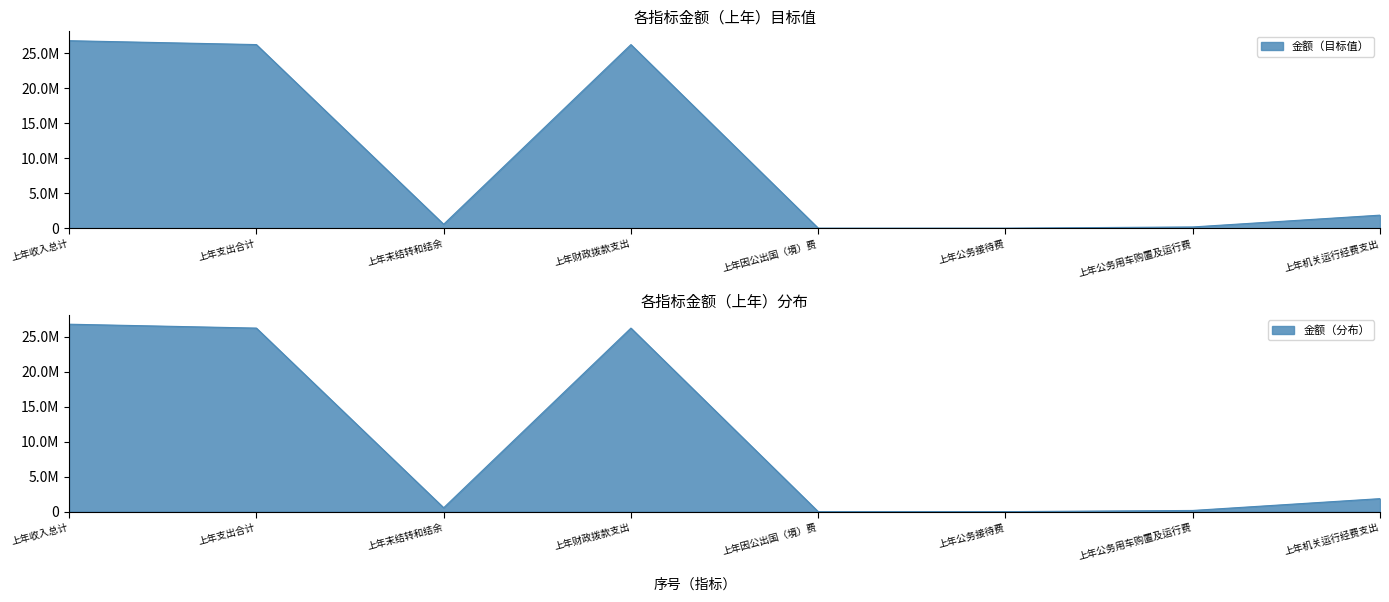

The value at 上年公务用车购置及运行费 is 169717.9. True or false?

True